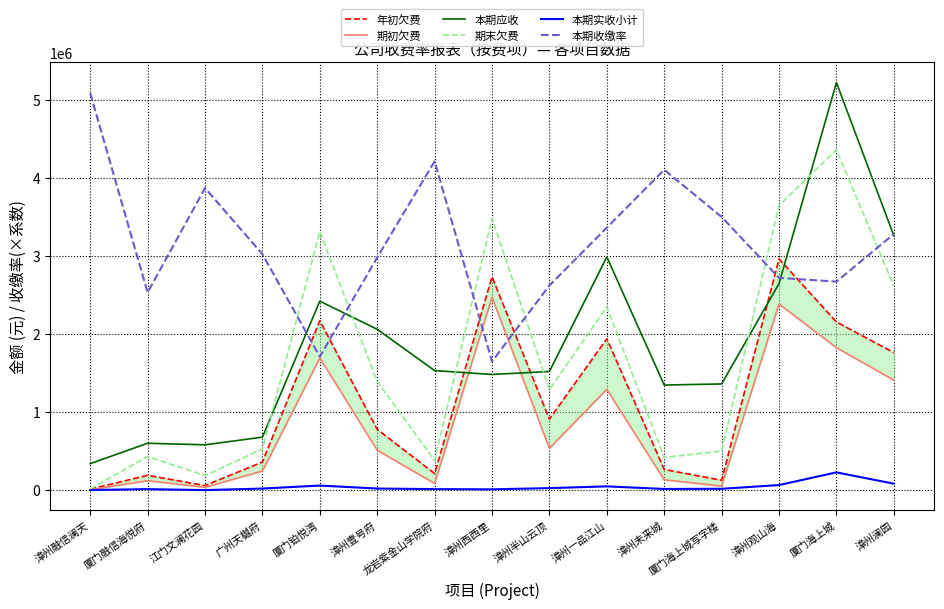

Where is 年初欠费 nearest to the value 1489049?

漳州澜园